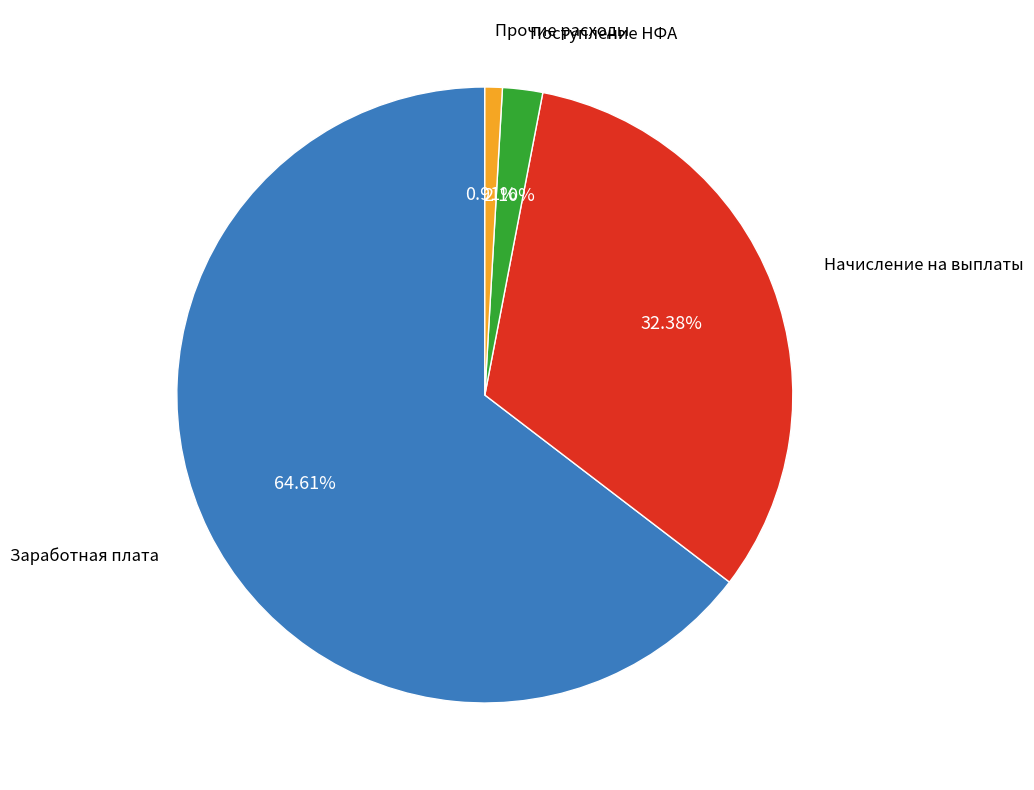

Does any single category account for the majority?

Yes